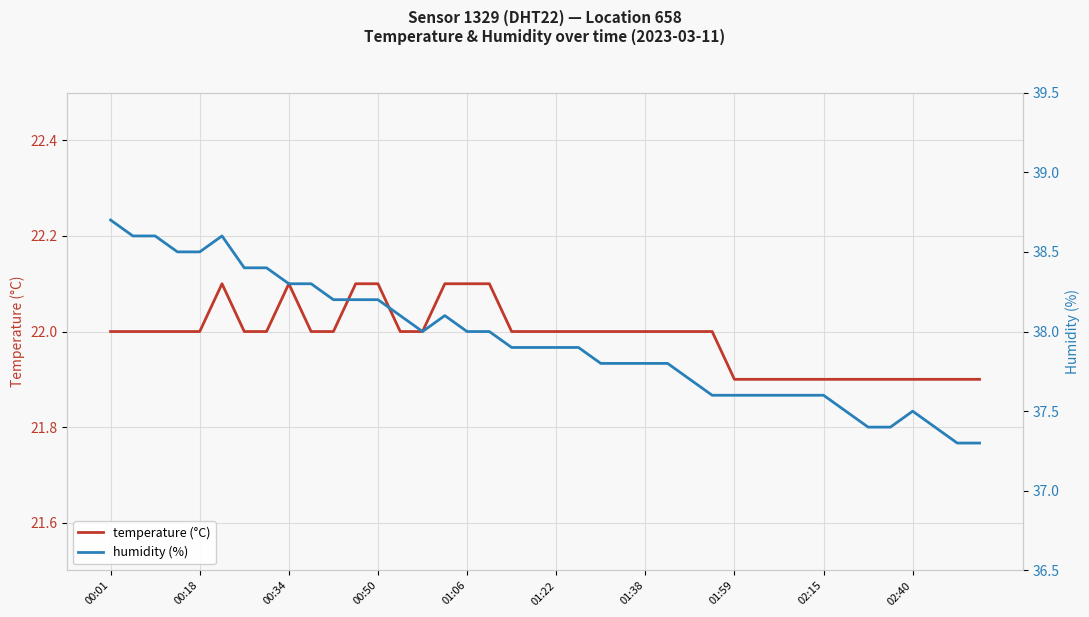

What is the difference between the maximum and second lowest values in the temperature (°C) series?

0.2